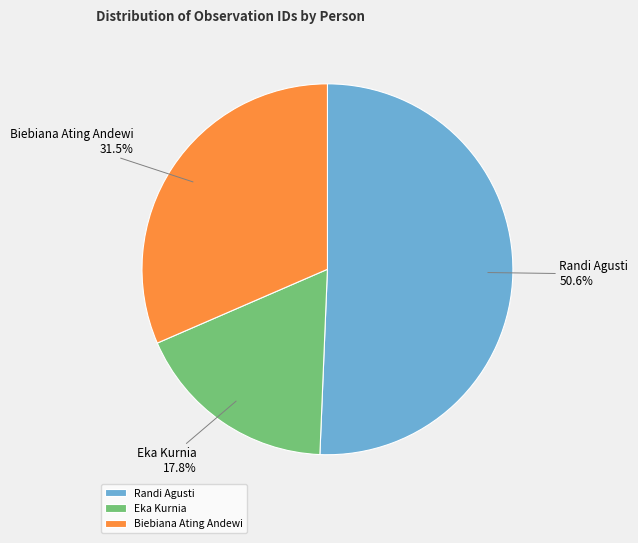

Count the number of slices in the pie.

3